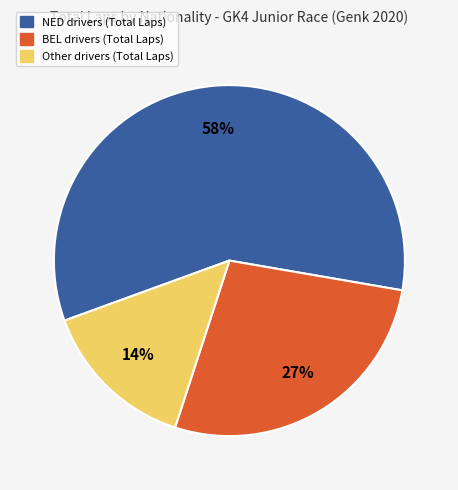

Is there any slice that represents more than half of the pie?

Yes